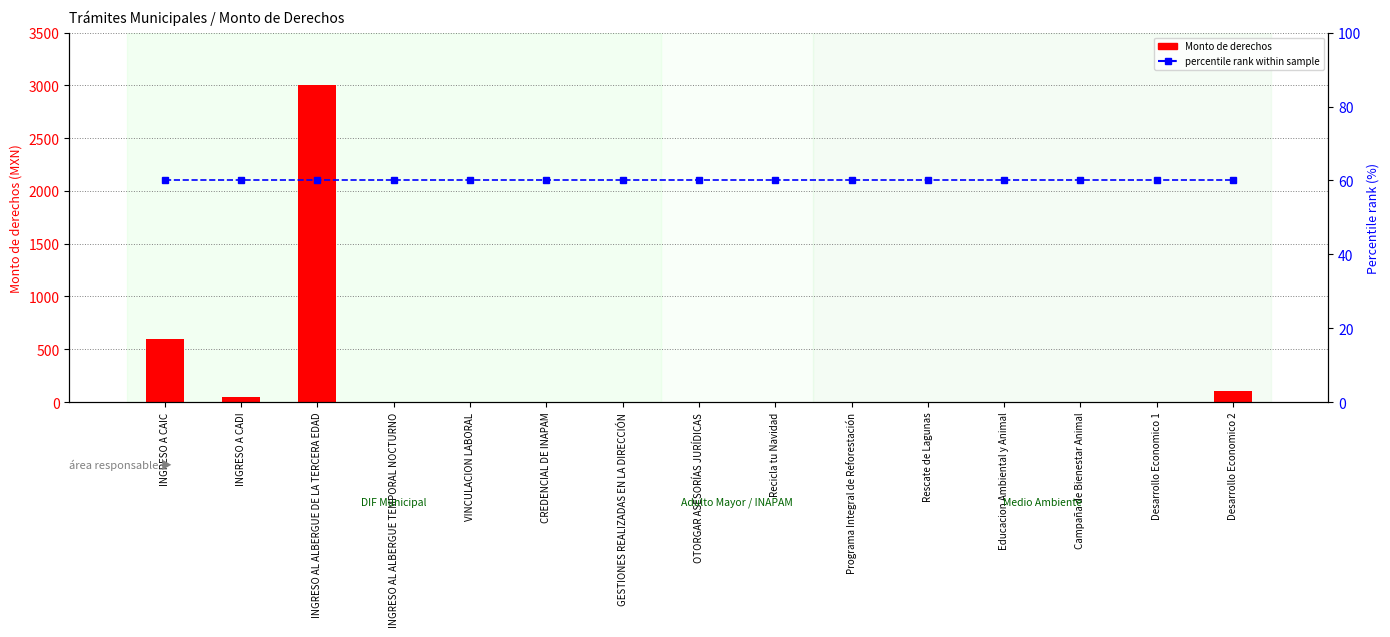

What is the difference between the maximum and minimum values in the Monto de derechos series?

3000